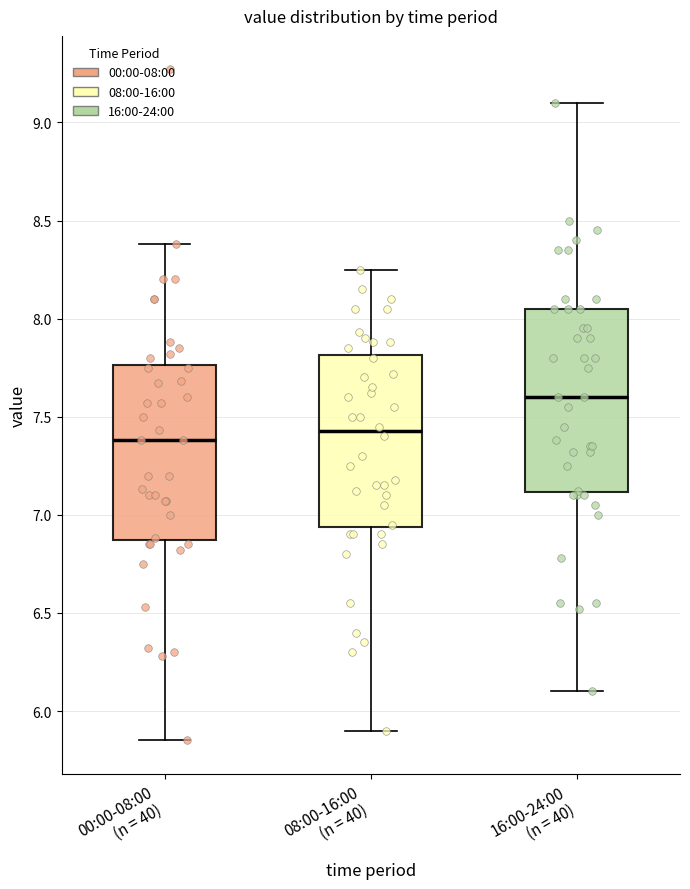

Where is the upper edge of the box for 16:00-24:00 (n = 40) on the y-axis? The values are not printed on the chart, so give them approximately, as read against the axis.

8.05